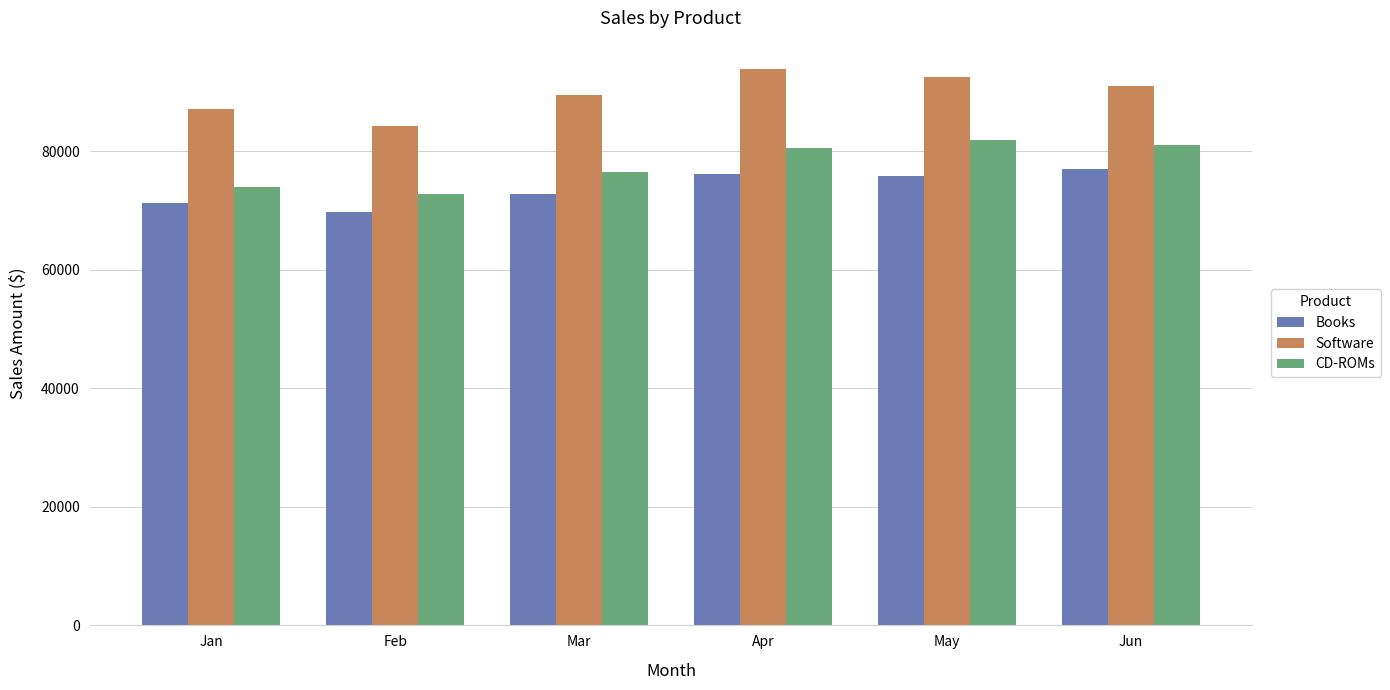

What is the difference between the second highest and minimum values in the Books series?

6363.0